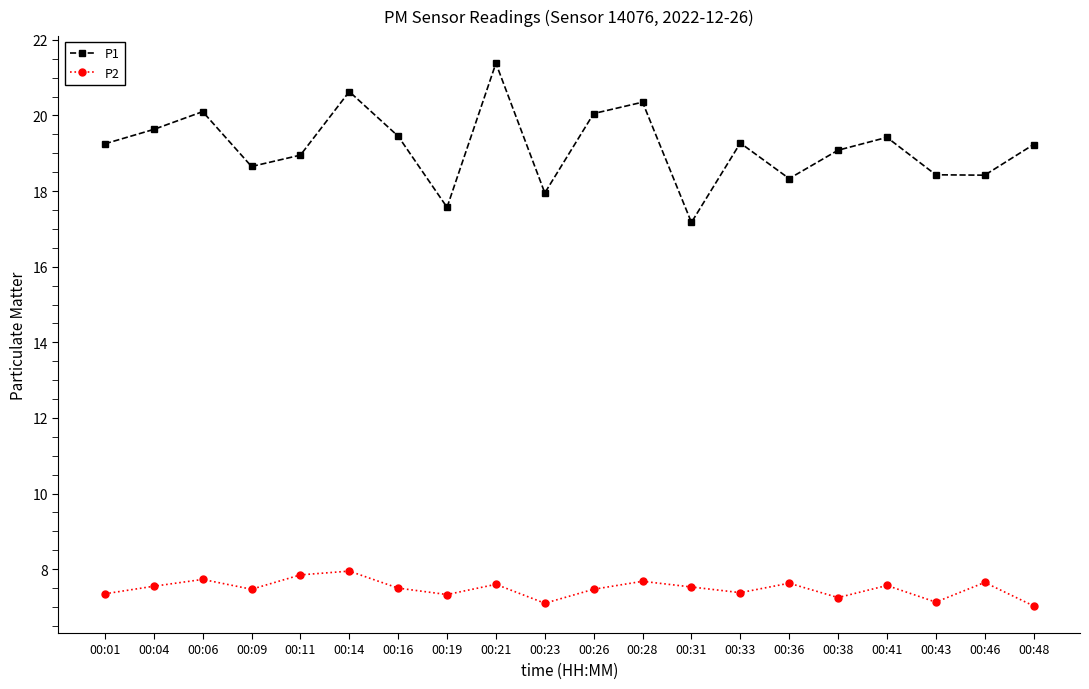

What is the value of the P1 point at the 20th from the left?

19.2